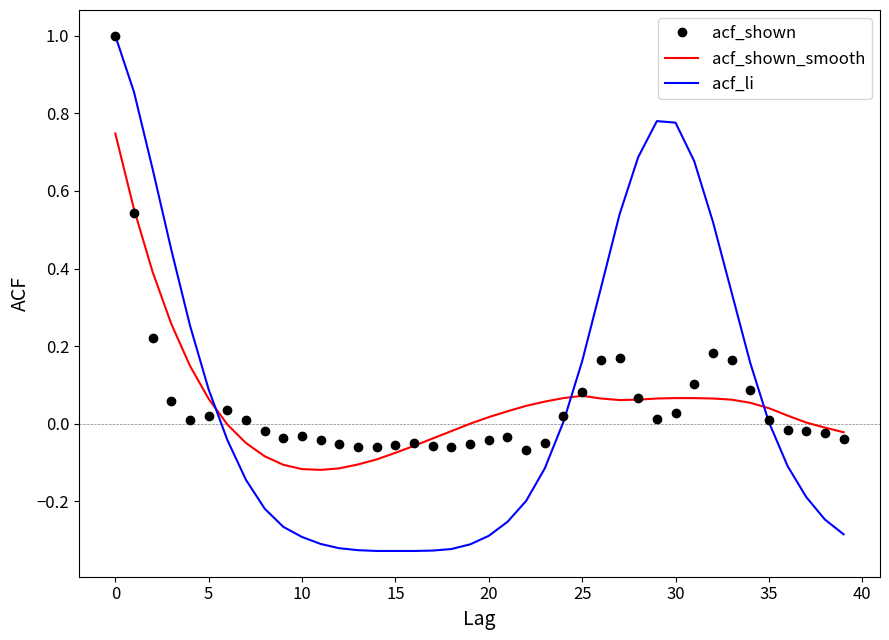

What is the greatest value displayed?

1.0